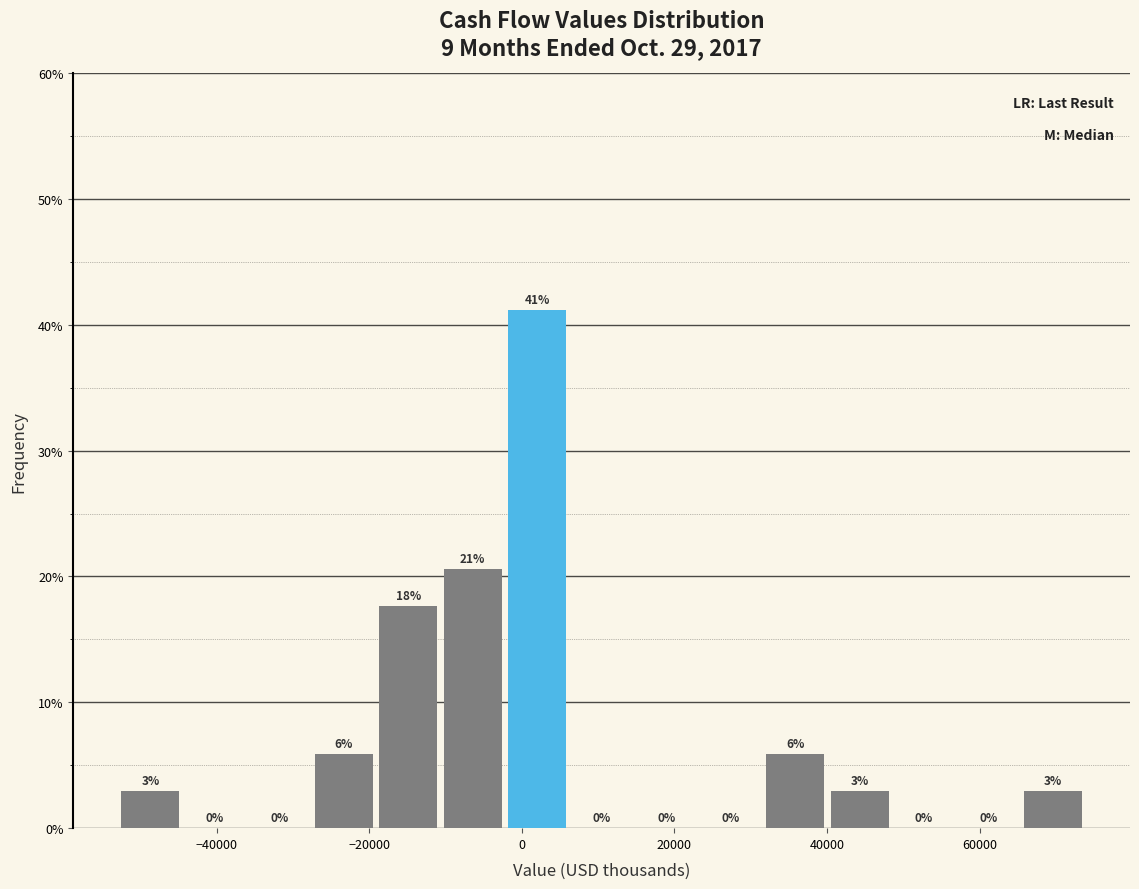

Over which range of the x-axis is the bar tallest?

-2000 to 6000